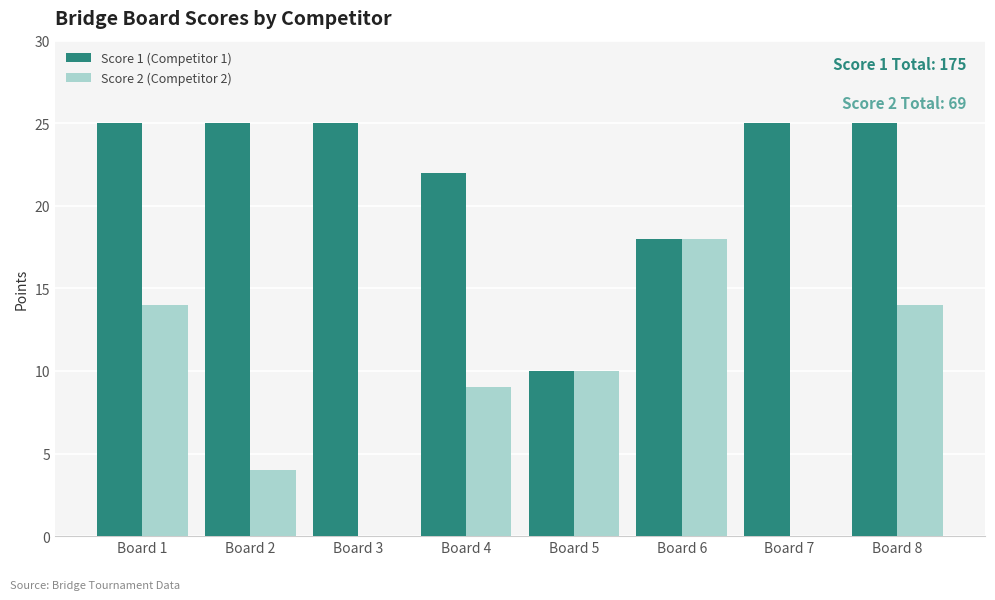

Is the value of Score 2 (Competitor 2) at Board 6 greater than the value of Score 1 (Competitor 1) at Board 4?

No